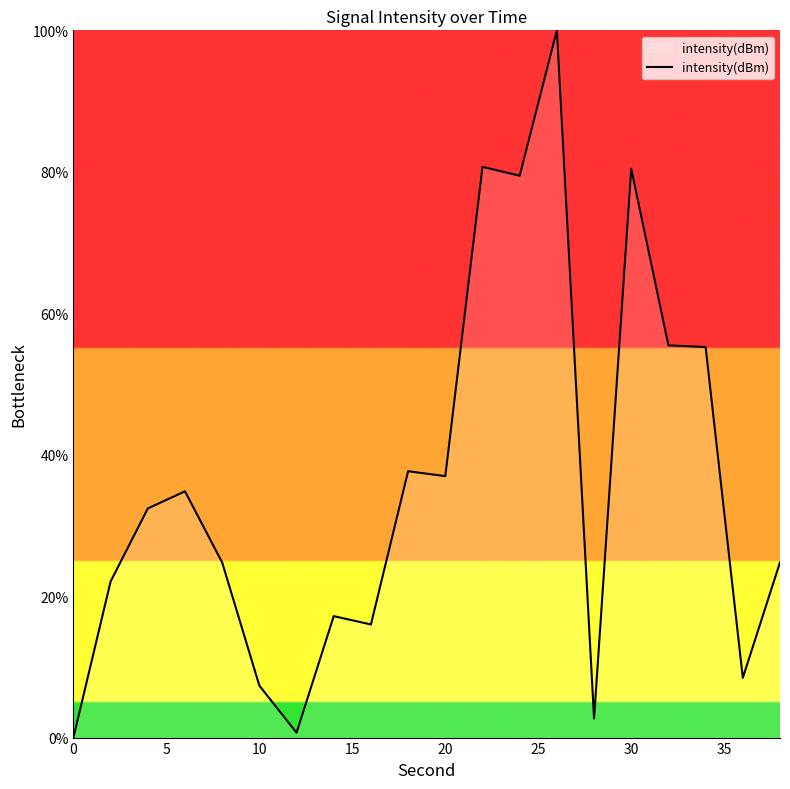

How many values are below 32?

10